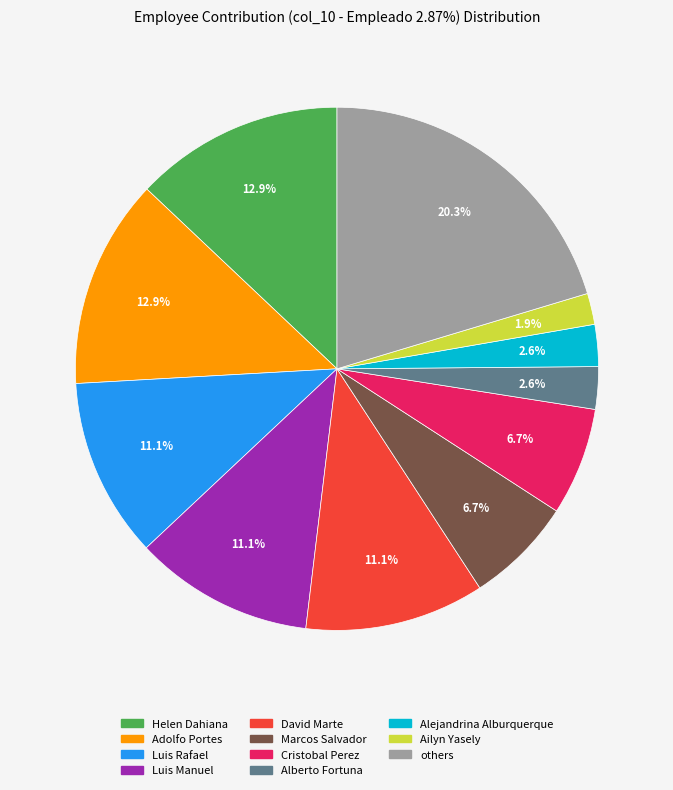

Is there any slice that represents more than half of the pie?

No